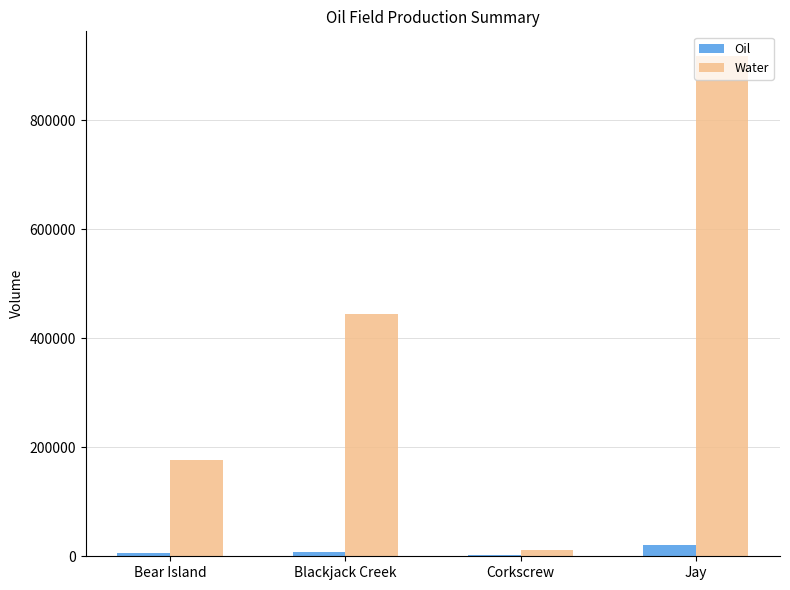

List the series in order of their overall mean, lowest first.

Oil, Water